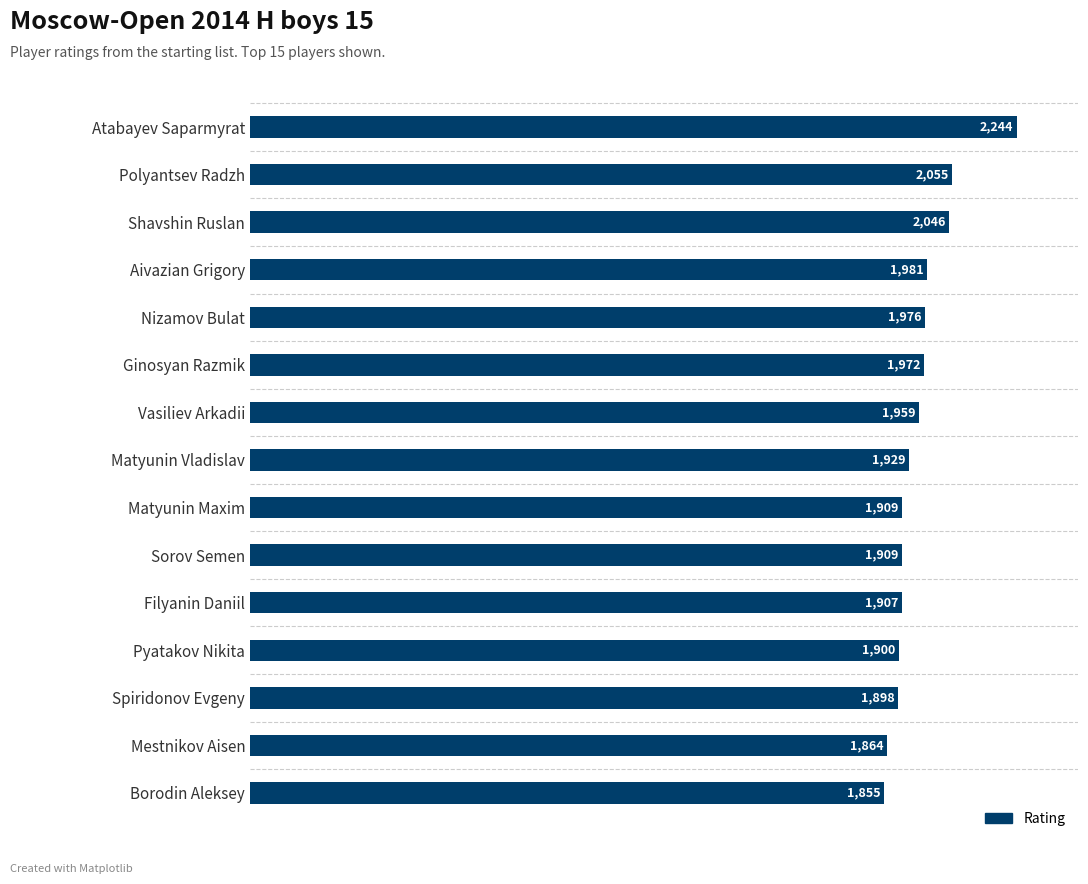

How many values are below 1929?

7